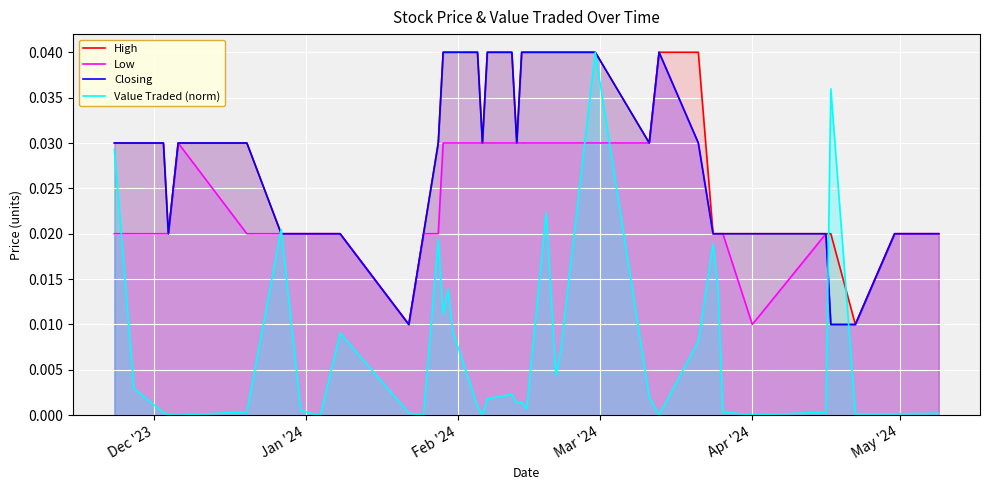

How many Closing values are between 0 and 1?

40